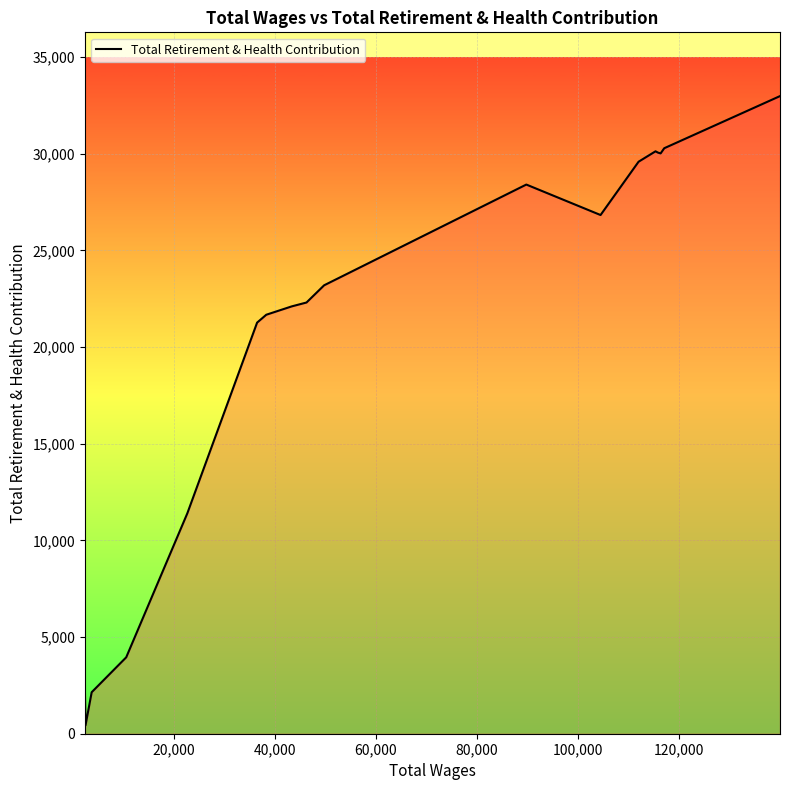

What is the maximum value shown in the chart?

32983